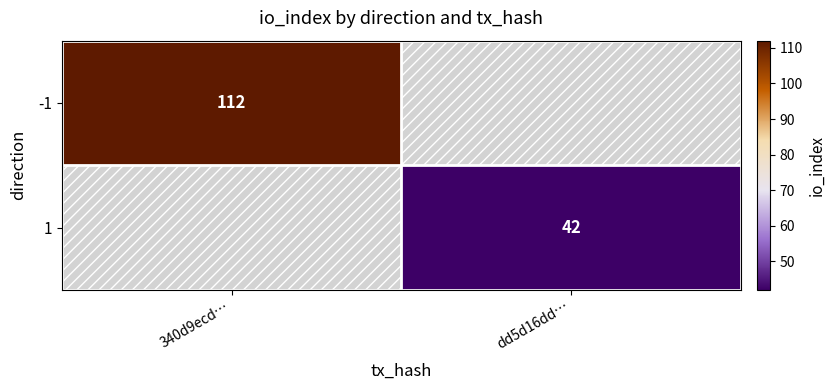

How many values in -1 are above zero?

1